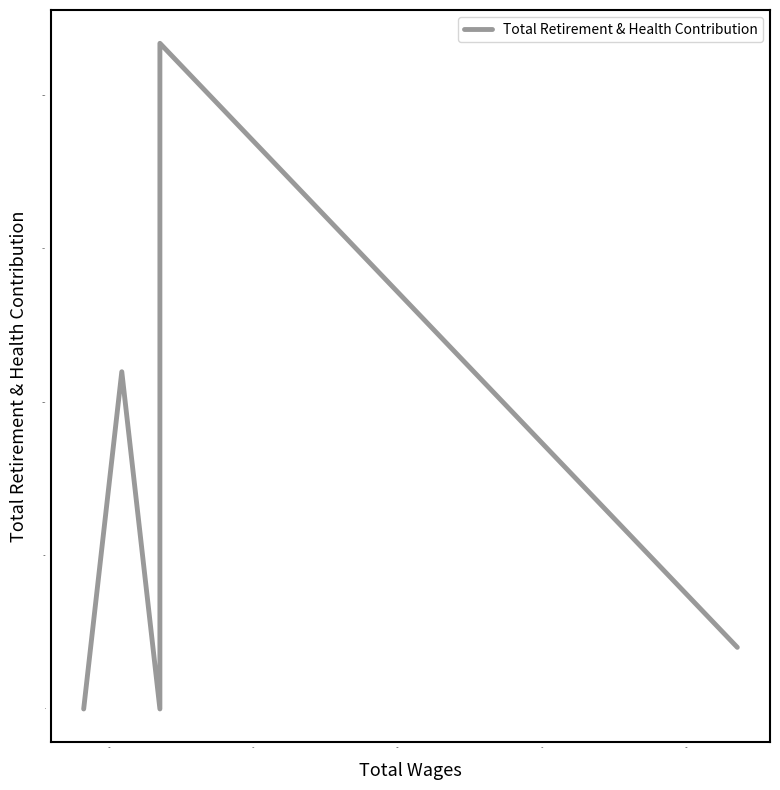

What is the value of the 2nd point from the left?

21697